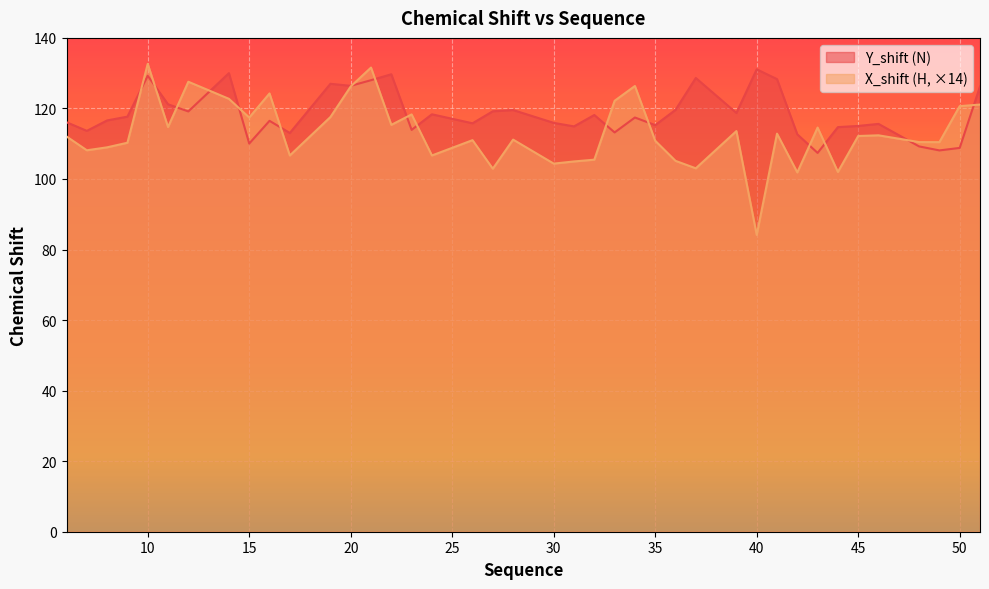

The value of Y_shift (N) at 20 is 176.8. True or false?

False